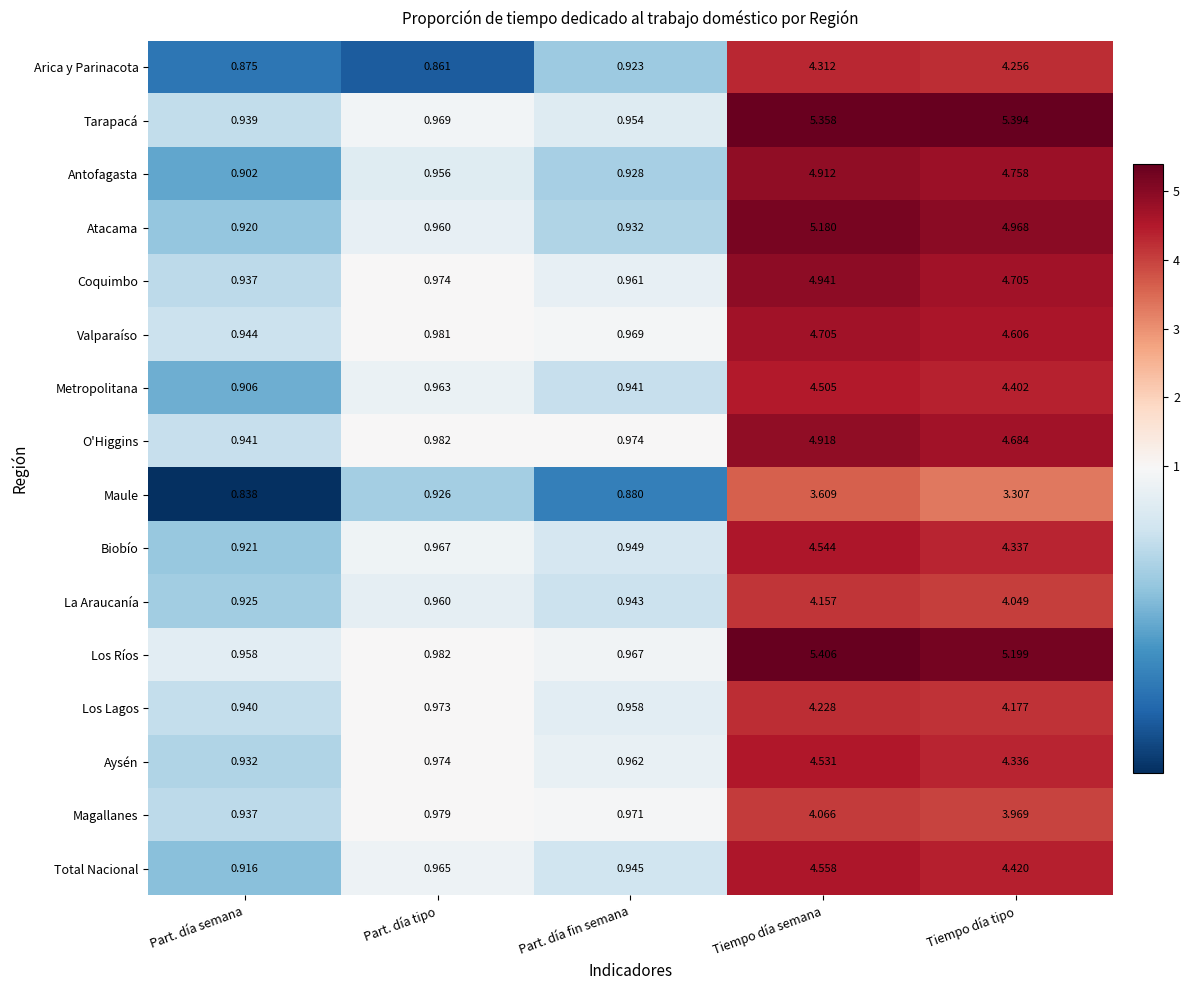

At which category does the chart reach its peak across all series?

Tiempo día semana